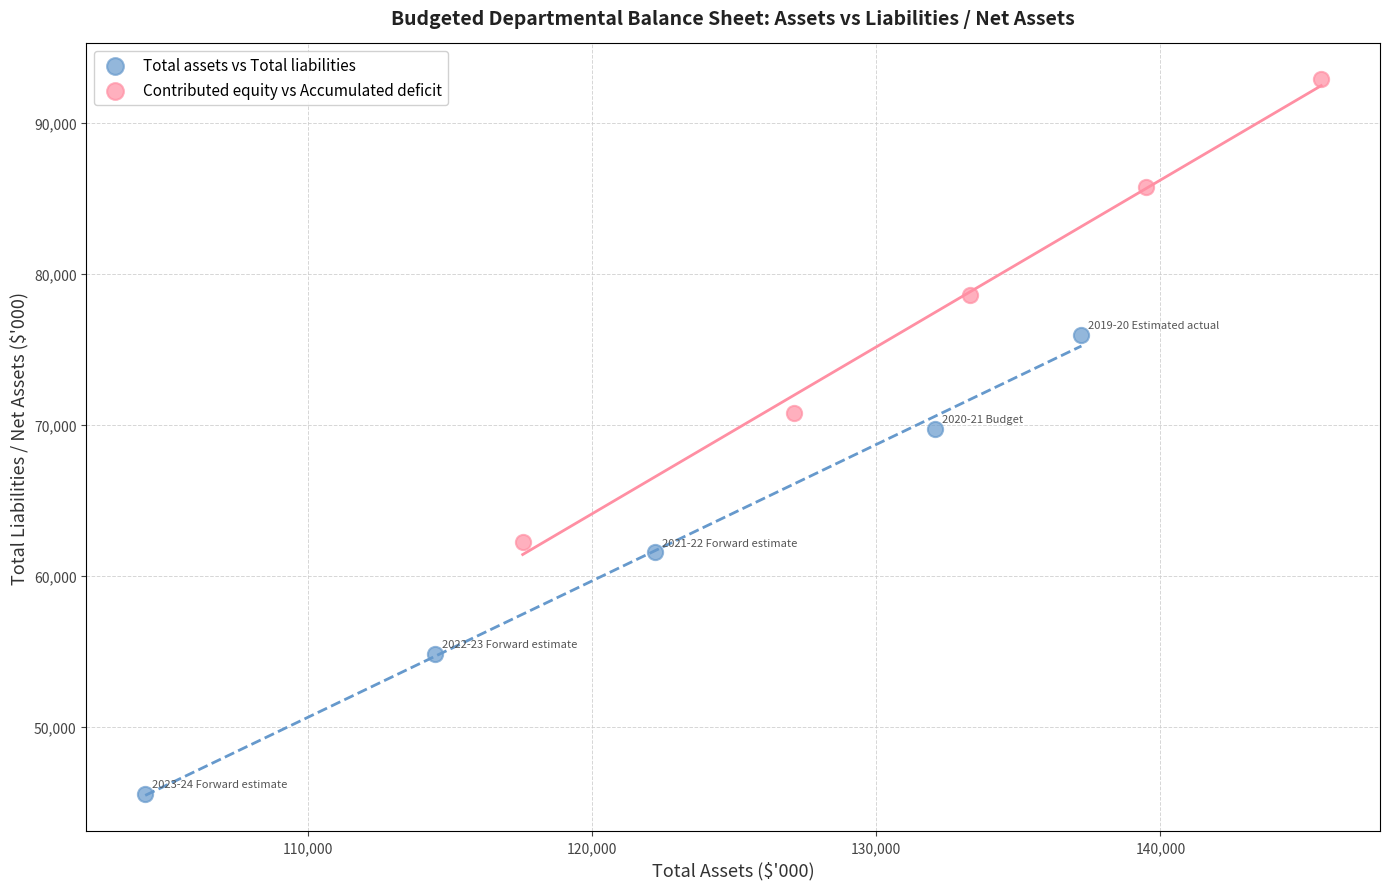

Which series contains the highest Y value?

Contributed equity vs Accumulated deficit